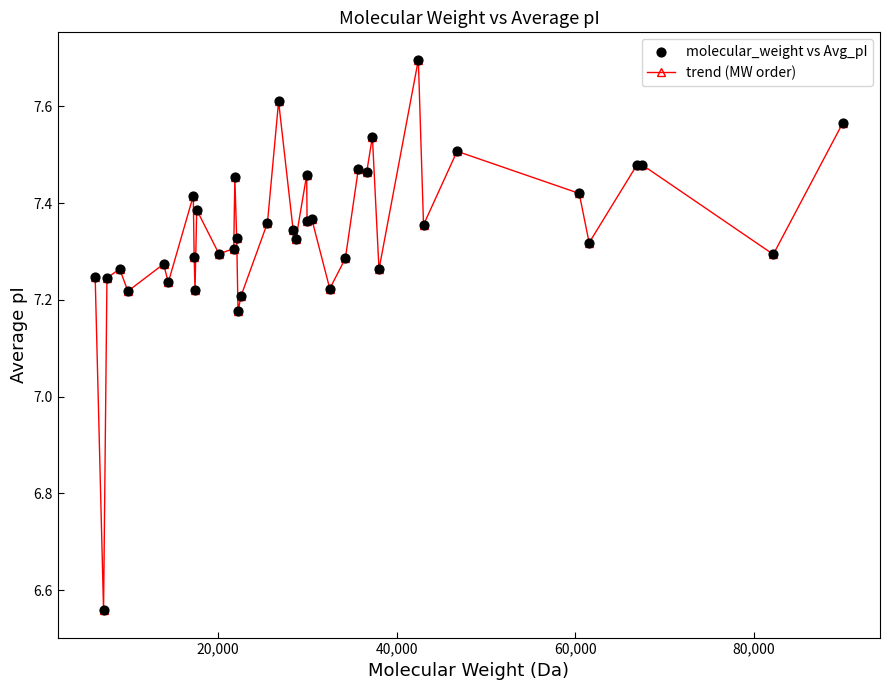

How many values are between 7 and 8?

38